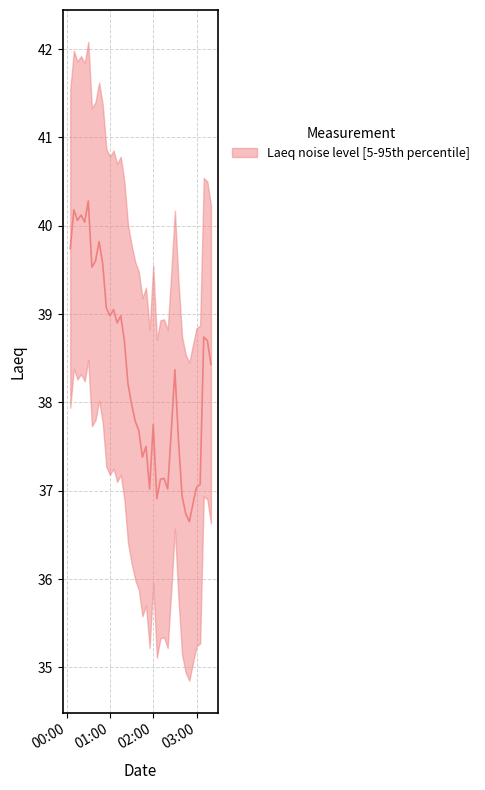

List the labels in order of value, largest first.

2024-01-14 00:30:00, 2024-01-14 00:10:00, 2024-01-14 00:20:00, 2024-01-14 00:15:00, 2024-01-14 00:25:00, 2024-01-14 00:45:00, 2024-01-14 00:05:00, 2024-01-14 00:40:00, 2024-01-14 00:50:00, 2024-01-14 00:35:00, 2024-01-14 00:55:00, 2024-01-14 01:05:00, 2024-01-14 01:00:00, 2024-01-14 01:15:00, 2024-01-14 01:10:00, 2024-01-14 03:10:00, 2024-01-14 01:20:00, 2024-01-14 03:15:00, 2024-01-14 03:20:00, 2024-01-14 02:30:00, 2024-01-14 01:25:00, 2024-01-14 01:30:00, 2024-01-14 01:35:00, 2024-01-14 02:00:00, 2024-01-14 01:40:00, 2024-01-14 02:25:00, 2024-01-14 02:35:00, 2024-01-14 01:50:00, 2024-01-14 01:45:00, 2024-01-14 02:15:00, 2024-01-14 02:10:00, 2024-01-14 03:05:00, 2024-01-14 03:00:00, 2024-01-14 01:55:00, 2024-01-14 02:20:00, 2024-01-14 02:40:00, 2024-01-14 02:05:00, 2024-01-14 02:55:00, 2024-01-14 02:45:00, 2024-01-14 02:50:00